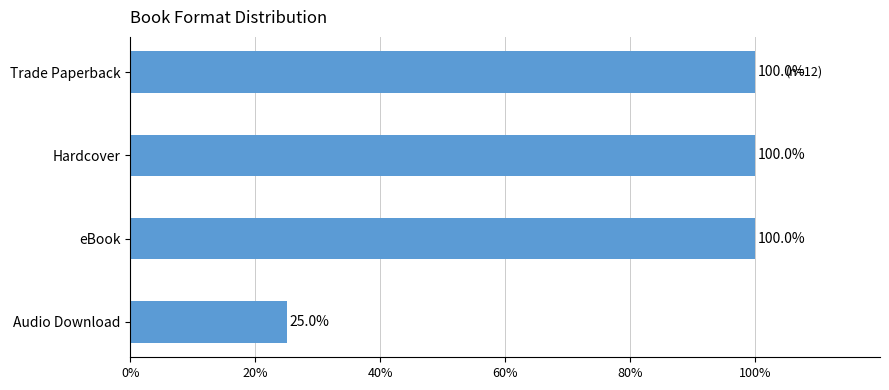

What is the difference between the second highest and minimum values?

75